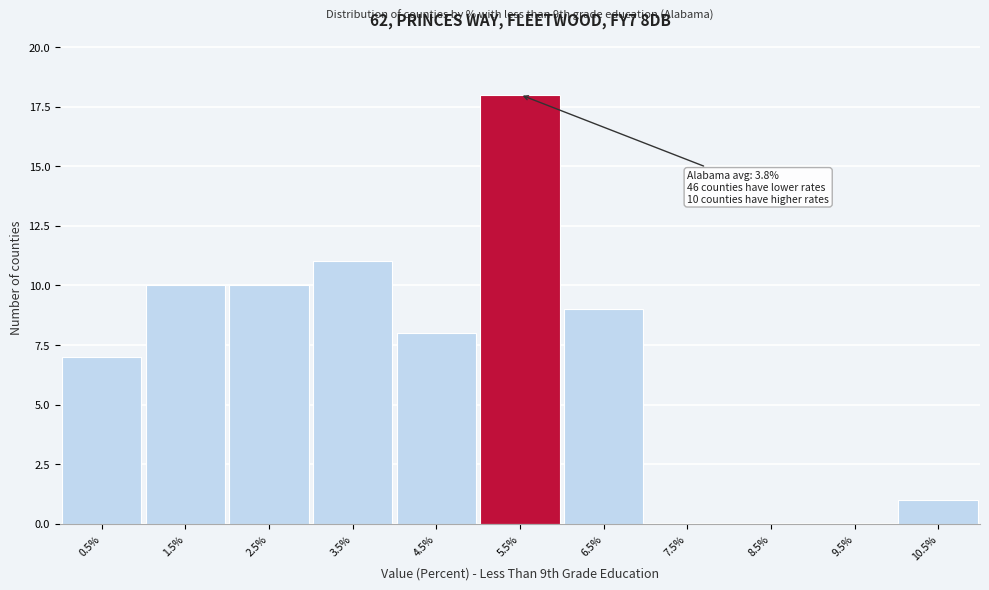

Reading right to left, what are all the values shown in this chart?

10.5%=1	9.5%=0	8.5%=0	7.5%=0	6.5%=9	5.5%=18	4.5%=8	3.5%=11	2.5%=10	1.5%=10	0.5%=7